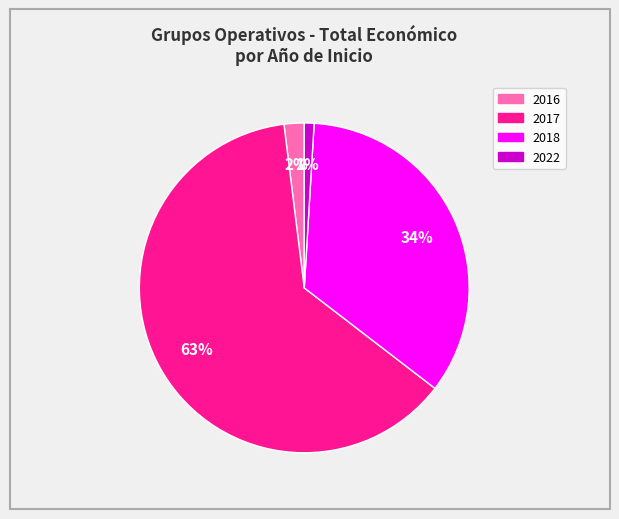

To the nearest percent, what is the average slice percentage?

25%